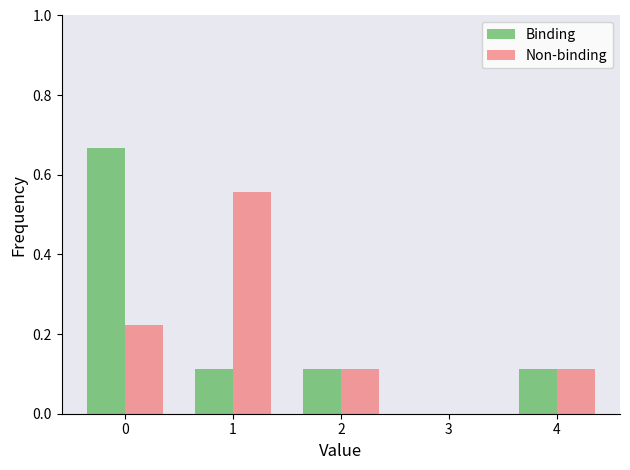

The Non-binding series shows 0.4 at 1. True or false?

False